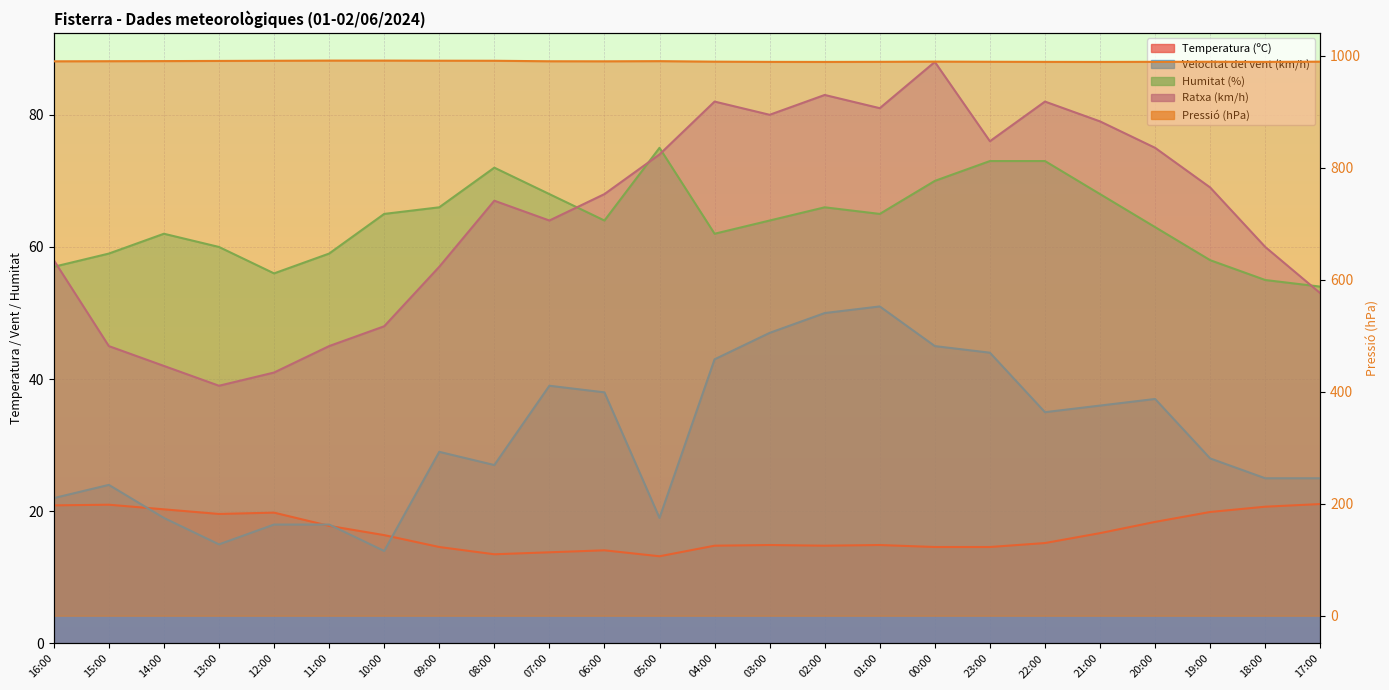

What is the greatest value displayed?

991.5